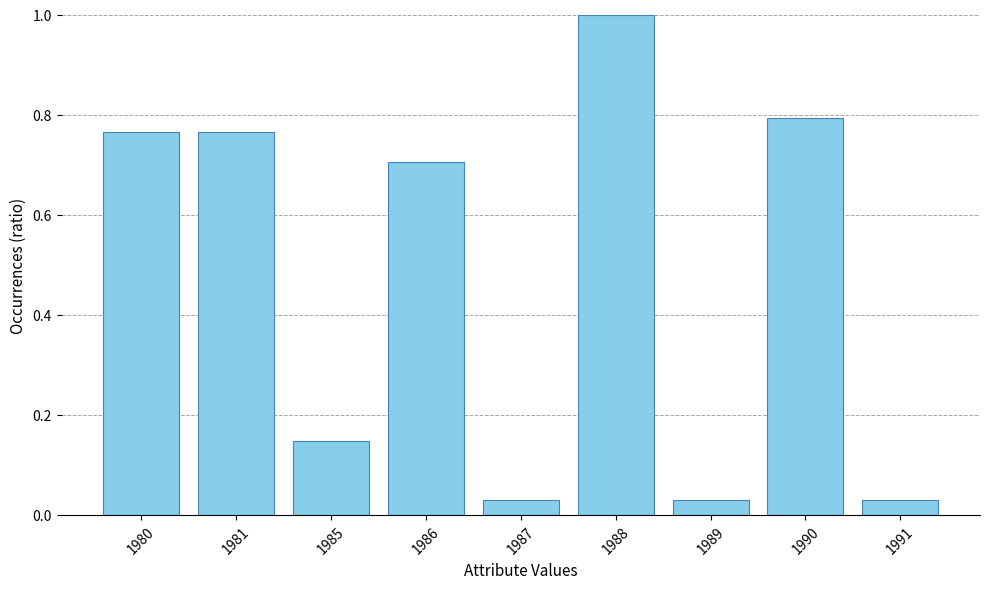

Count the number of data series in this chart.

1